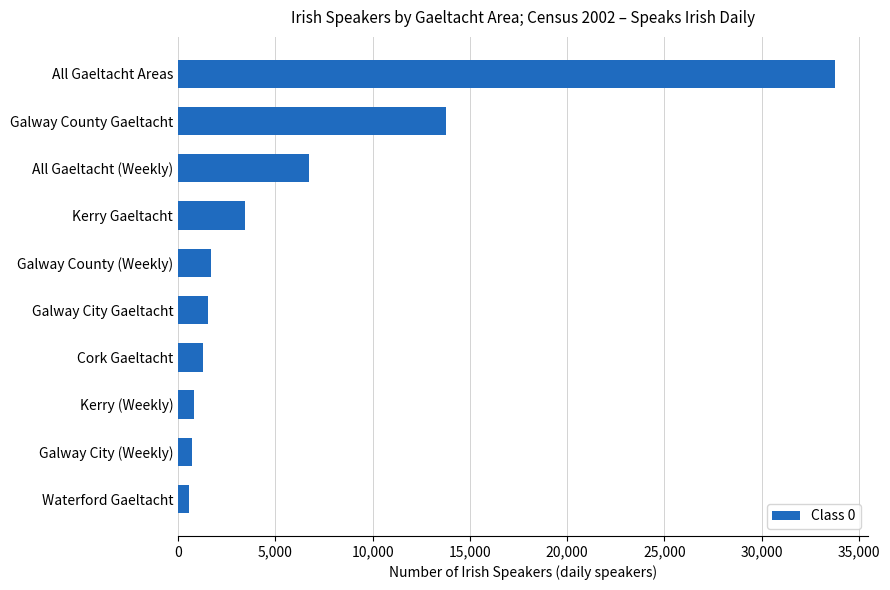

True or false: the data shows 5085 at Kerry Gaeltacht.

False